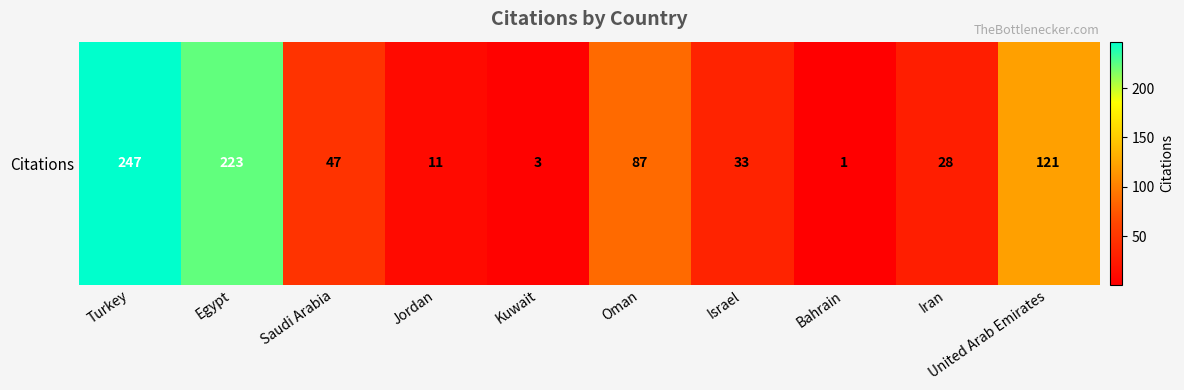

Reading right to left, what are all the values shown in this chart?

United Arab Emirates=121	Iran=28	Bahrain=1	Israel=33	Oman=87	Kuwait=3	Jordan=11	Saudi Arabia=47	Egypt=223	Turkey=247